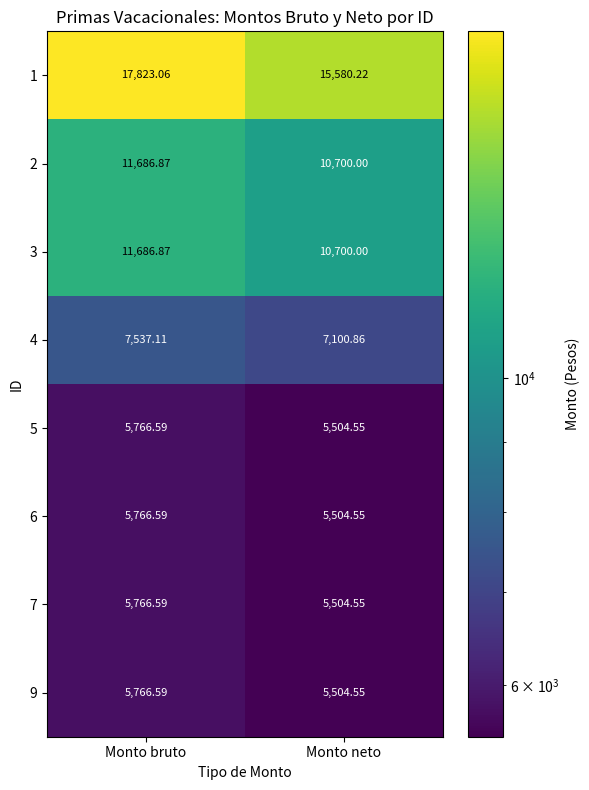

At which category is the sum across all series the highest?

Monto bruto